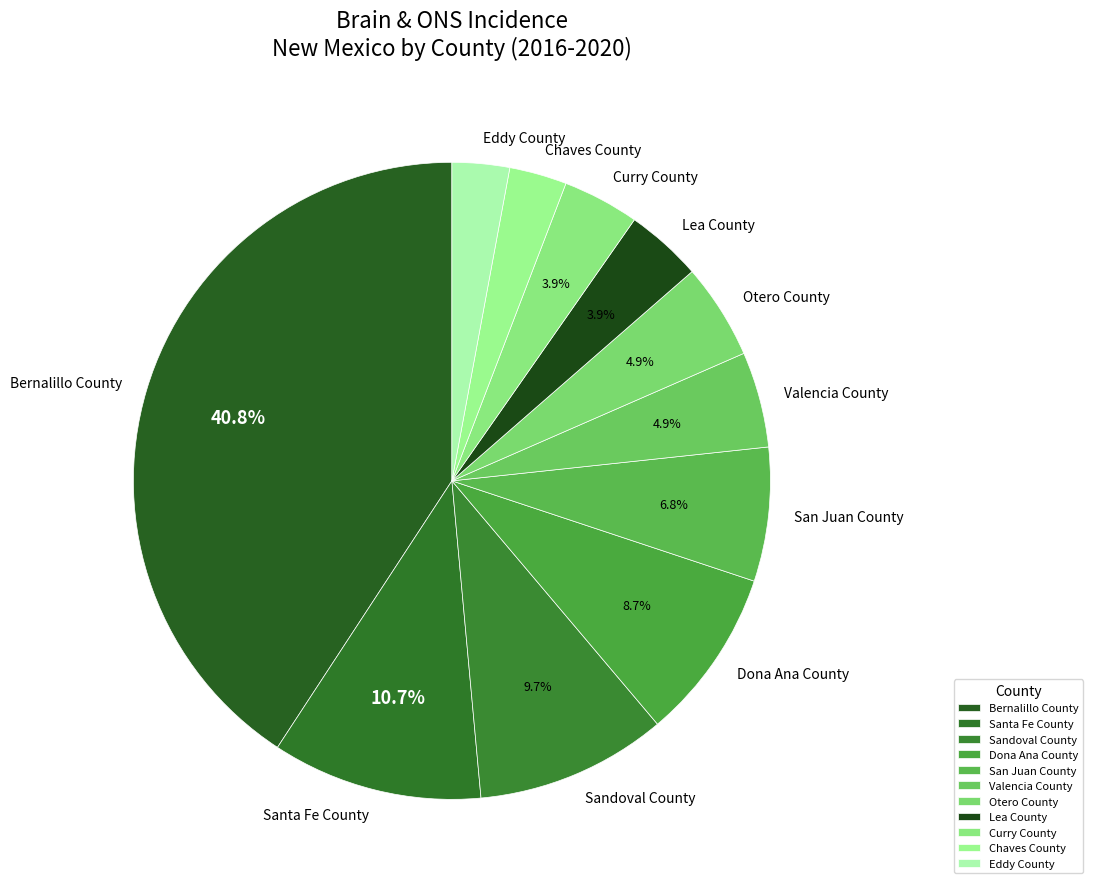

Which category has the biggest portion of the pie?

Bernalillo County